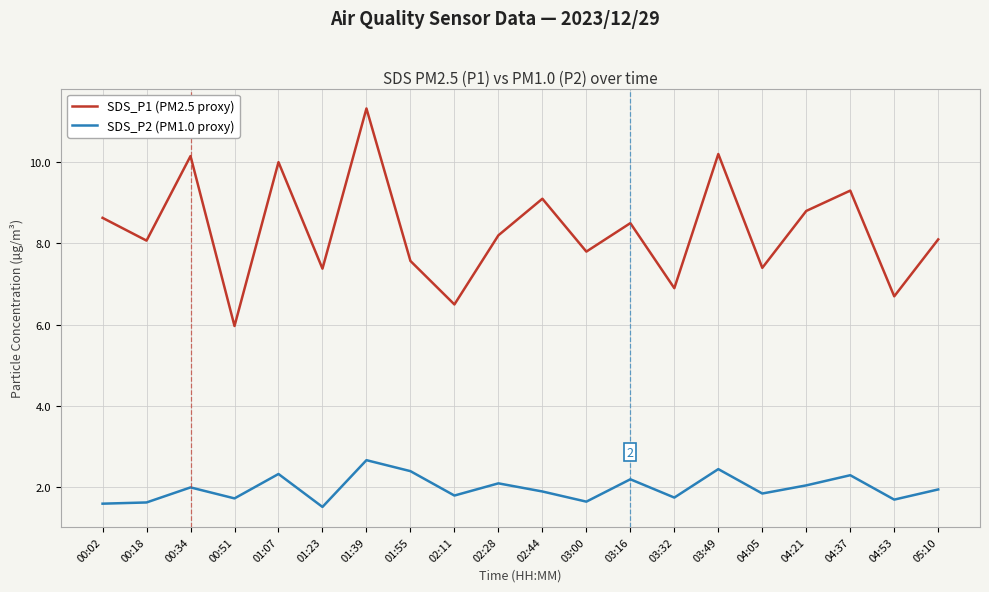

What position from the left is 03:32?

14